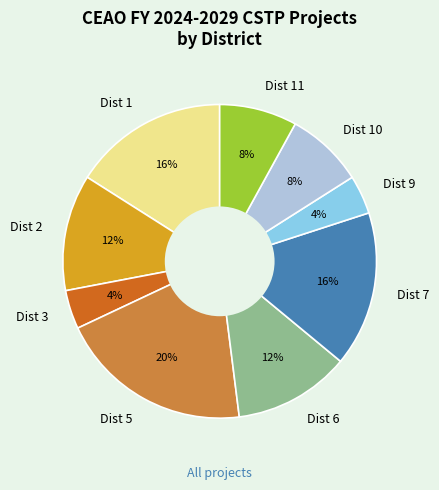

What percentage is the Dist 10 slice, to the nearest percent?

8%